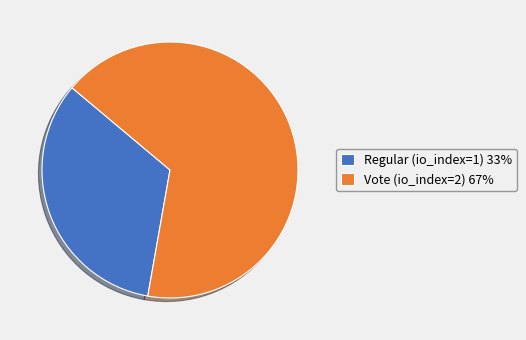

Does Vote (io_index=2) represent more than half of the total?

Yes